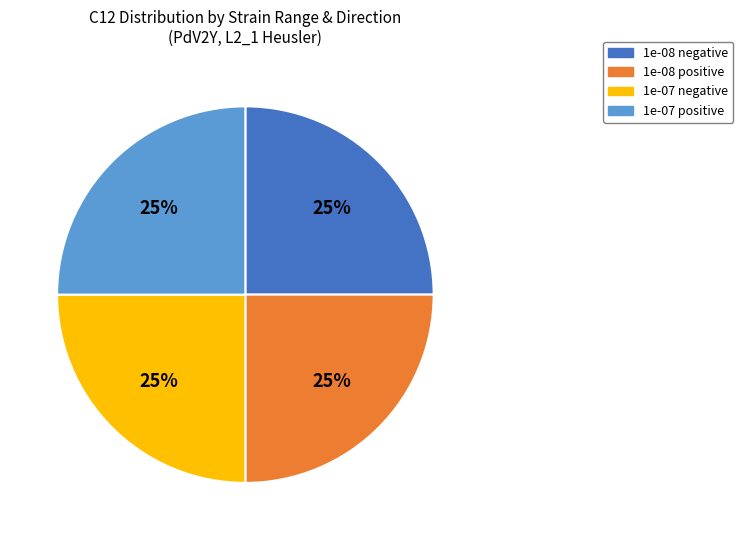

How many segments does this pie chart have?

4